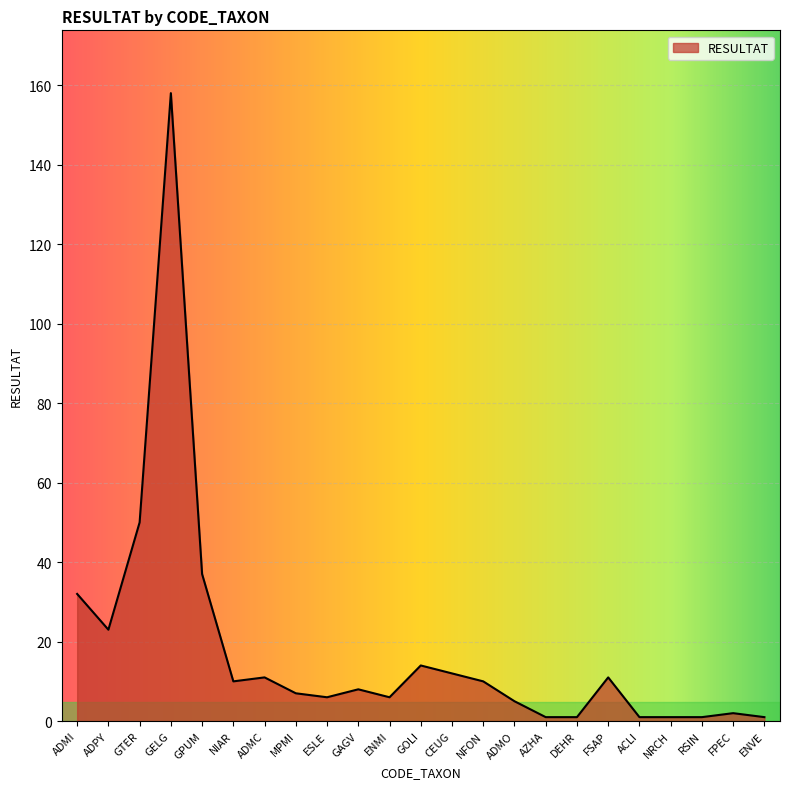

Is it true that the value at FSAP is 11?

True